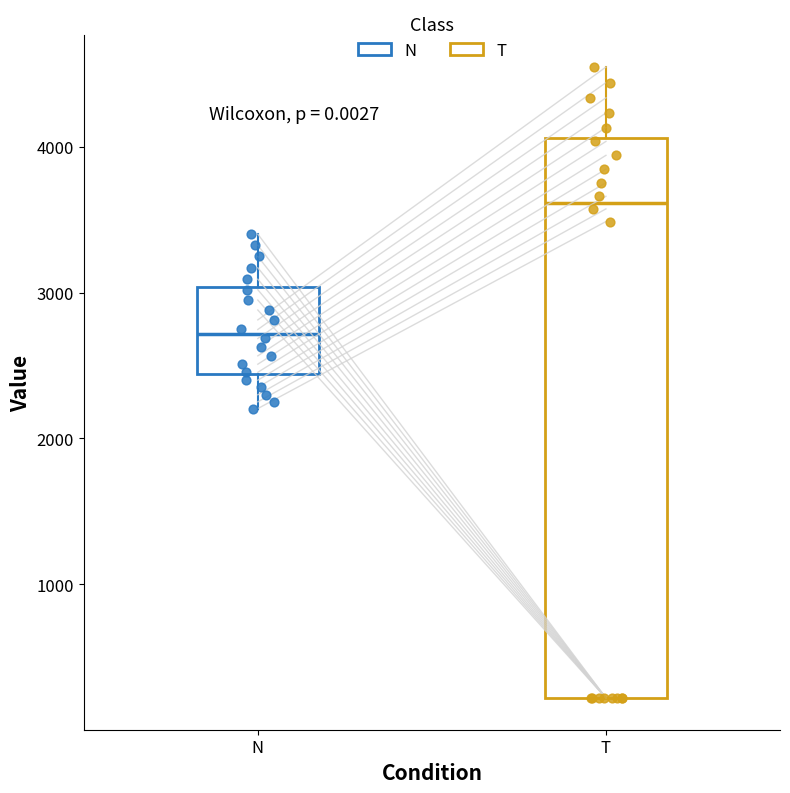

Which box is the tallest, from its lower edge to its upper edge?

T